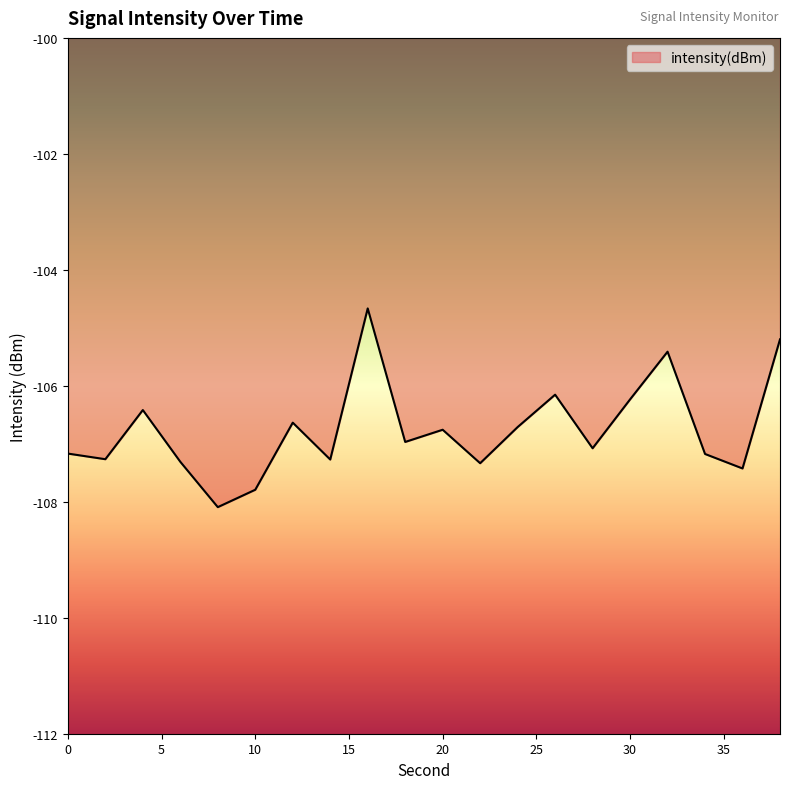

What is the greatest value displayed?

-104.7